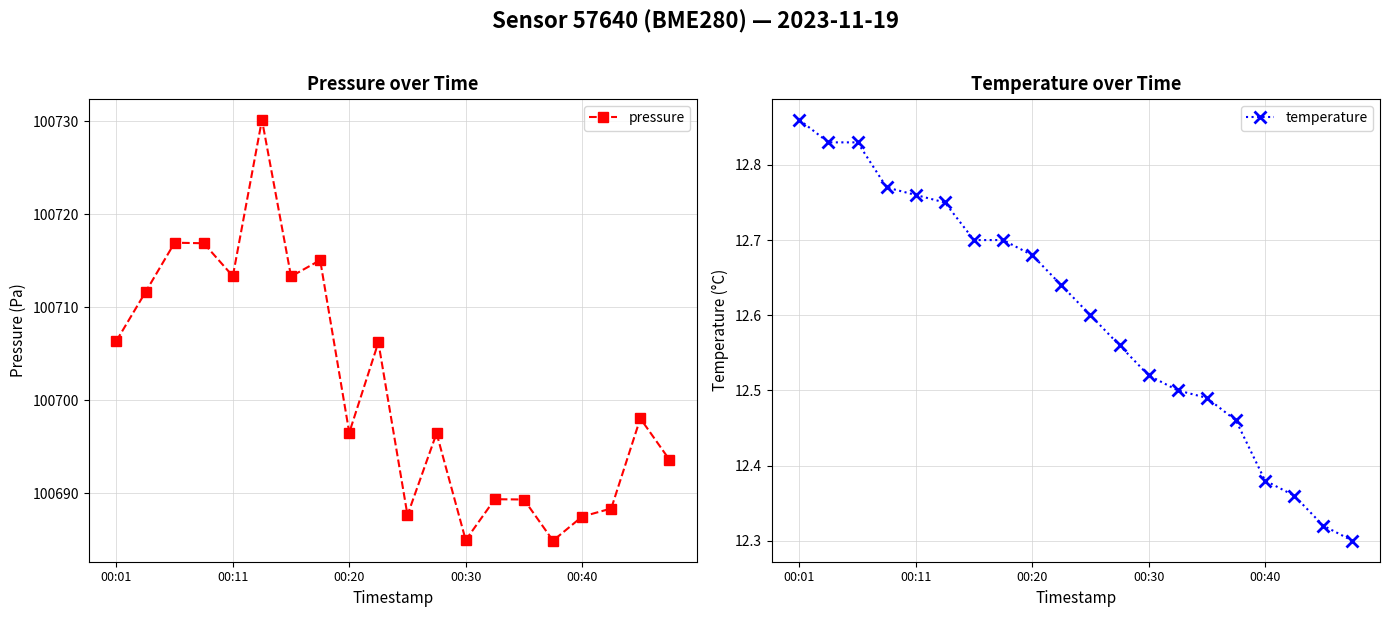

The value of pressure at 00:01 is 53690.2. True or false?

False